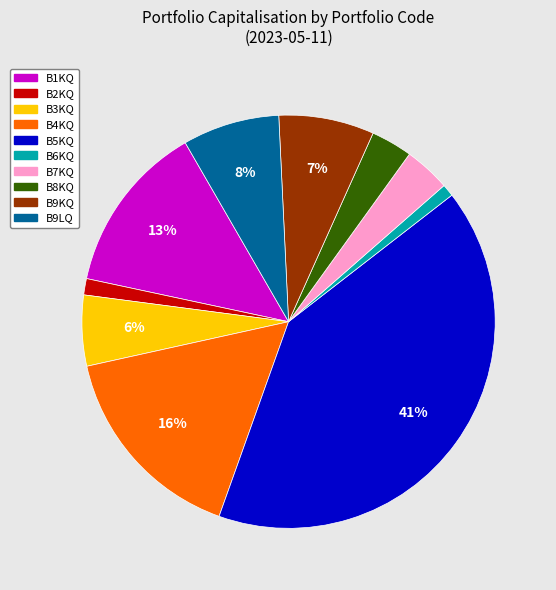

To the nearest percent, what portion does B9KQ represent?

7%